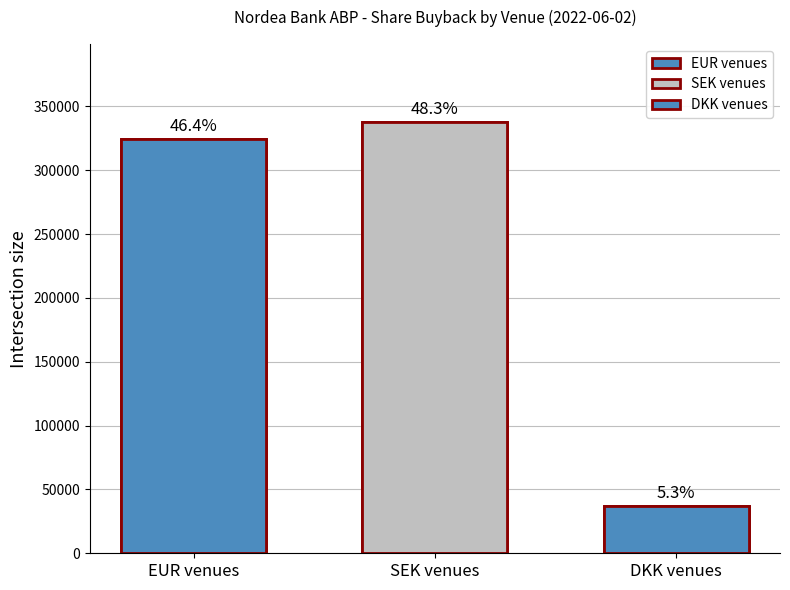

Reading left to right, what are all the values shown in this chart?

324422	338034	36803